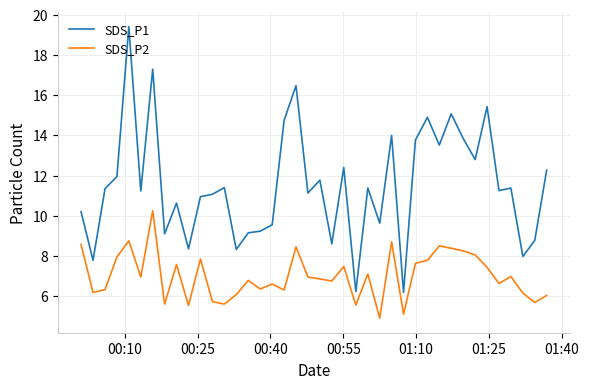

Which series has the widest spread of values?

SDS_P1